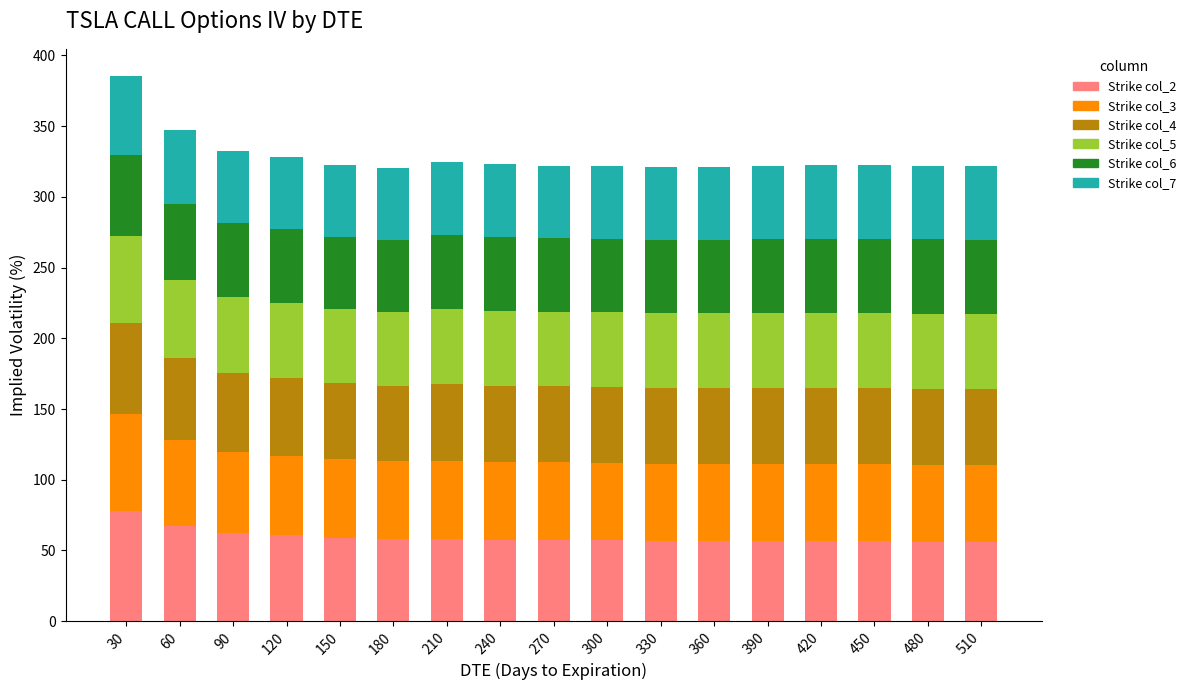

What is the total value across all series at 30?

385.4